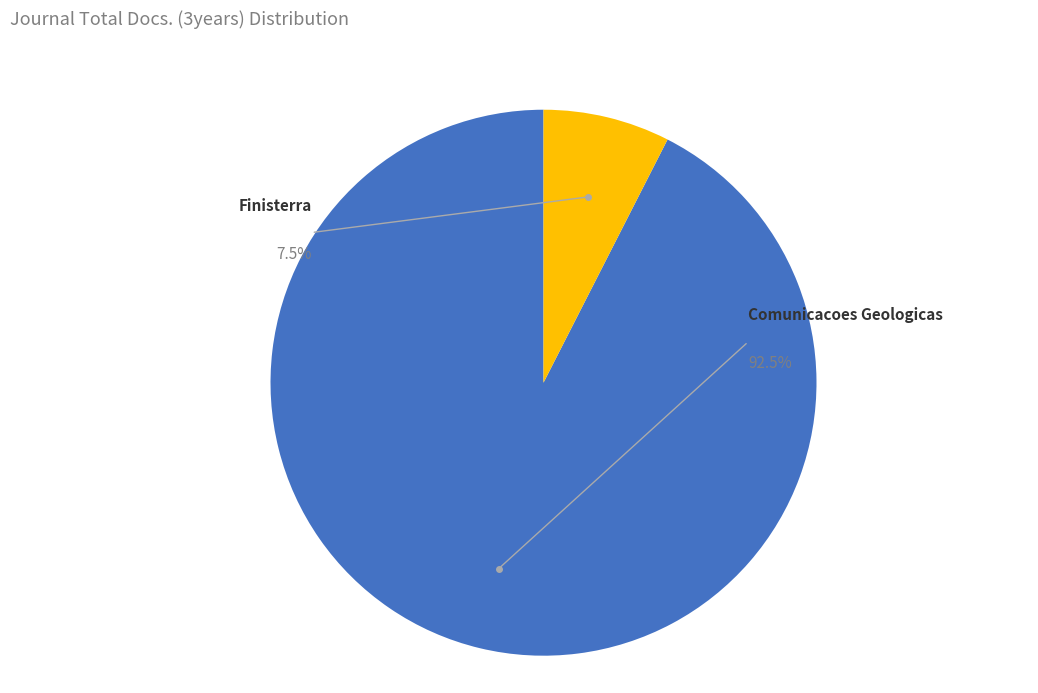

Is it true that Finisterra is 2% of the pie?

False